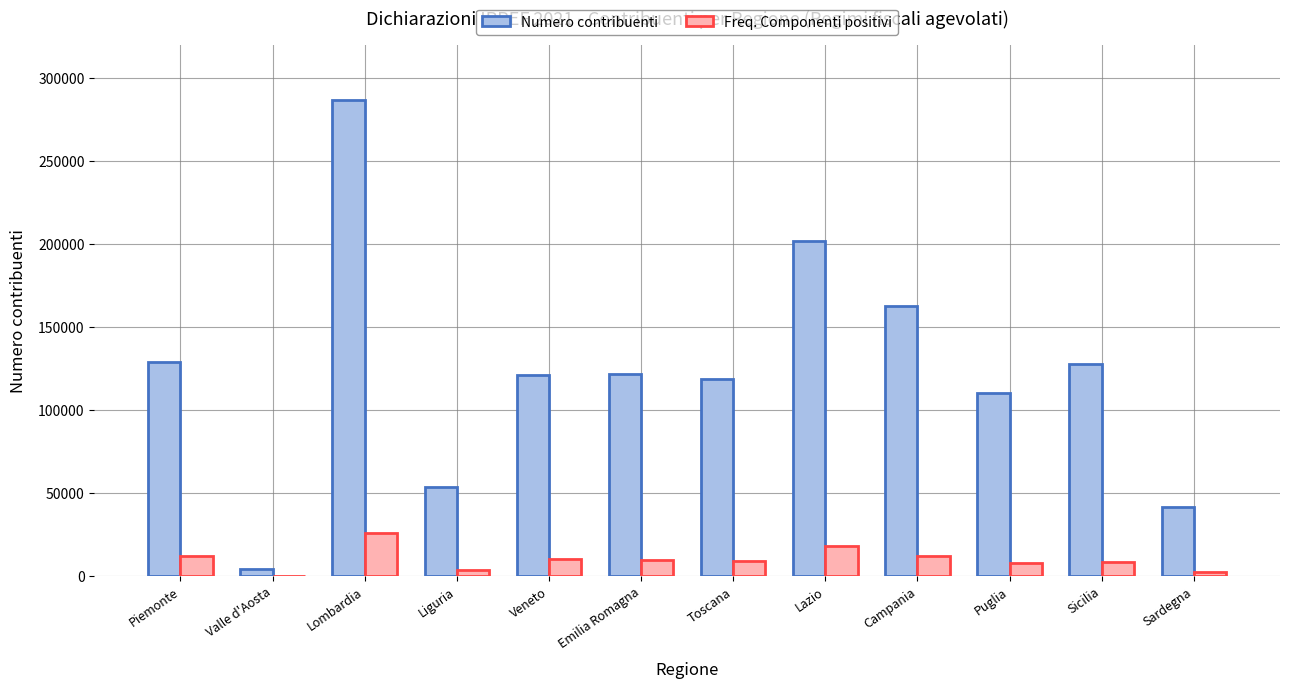

Which series changed the most between Lazio and Puglia?

Numero contribuenti